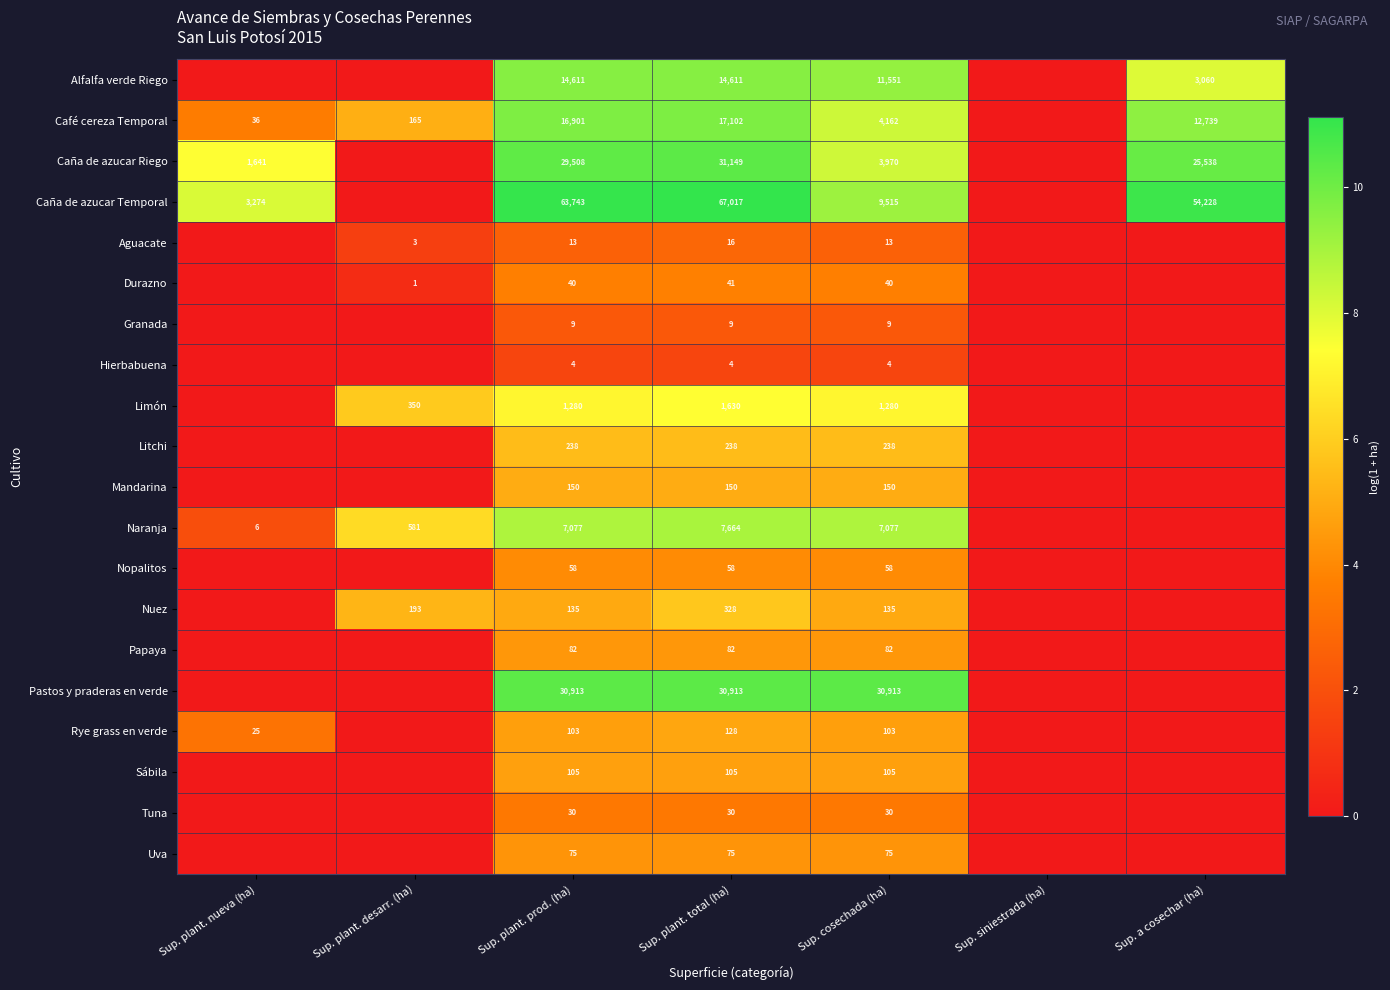

What is the greatest value displayed?

11.1